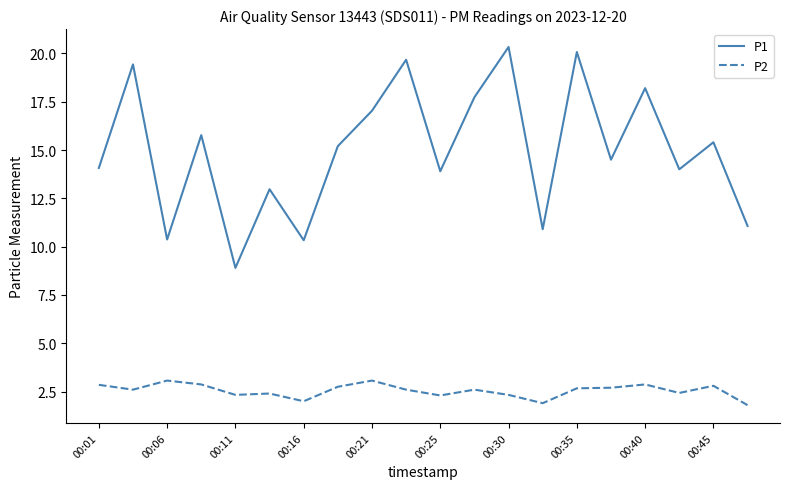

Which series has the largest range (max minus min)?

P1